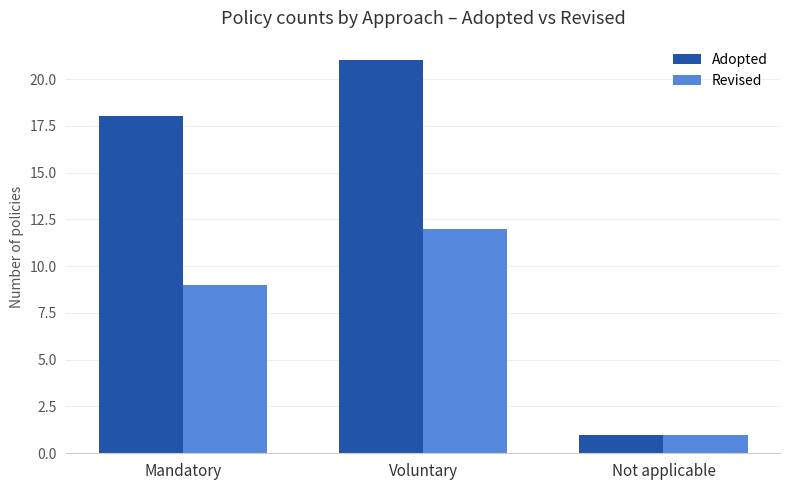

Which series has the widest spread of values?

Adopted